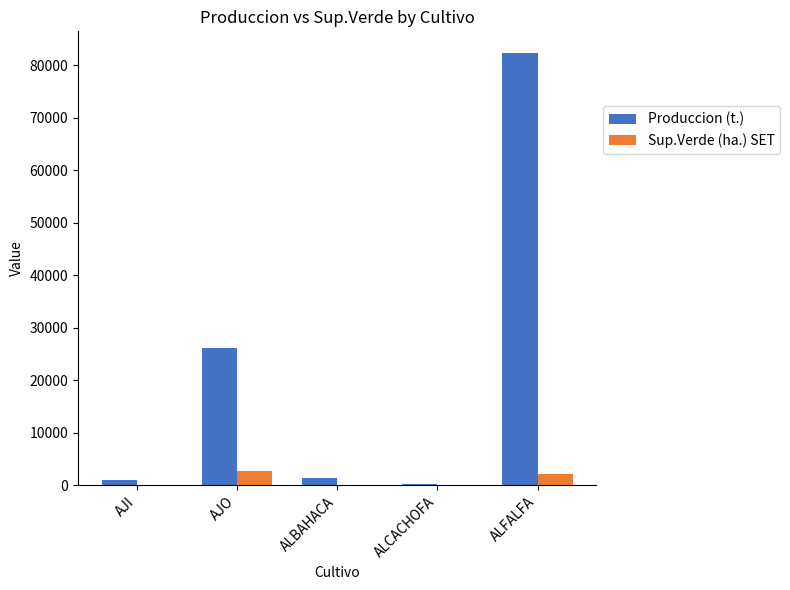

What is the sum of the Sup.Verde (ha.) SET values at ALFALFA and ALBAHACA?

2157.0